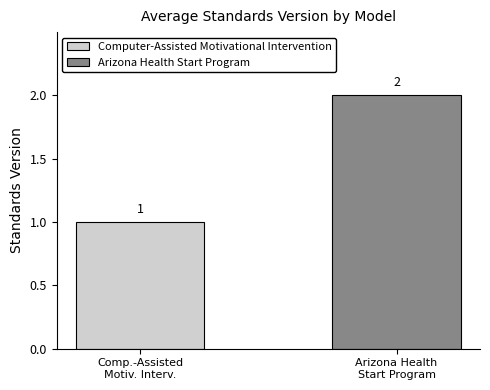

Which series has the largest range (max minus min)?

Computer-Assisted Motivational Intervention